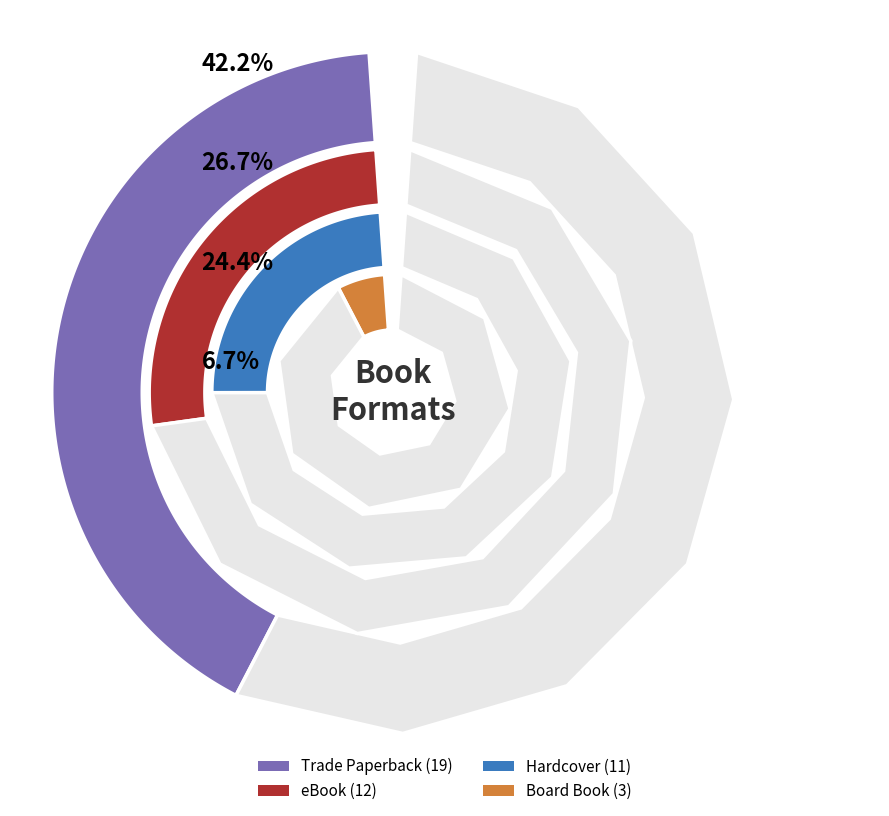

Does Hardcover represent more than half of the total?

No